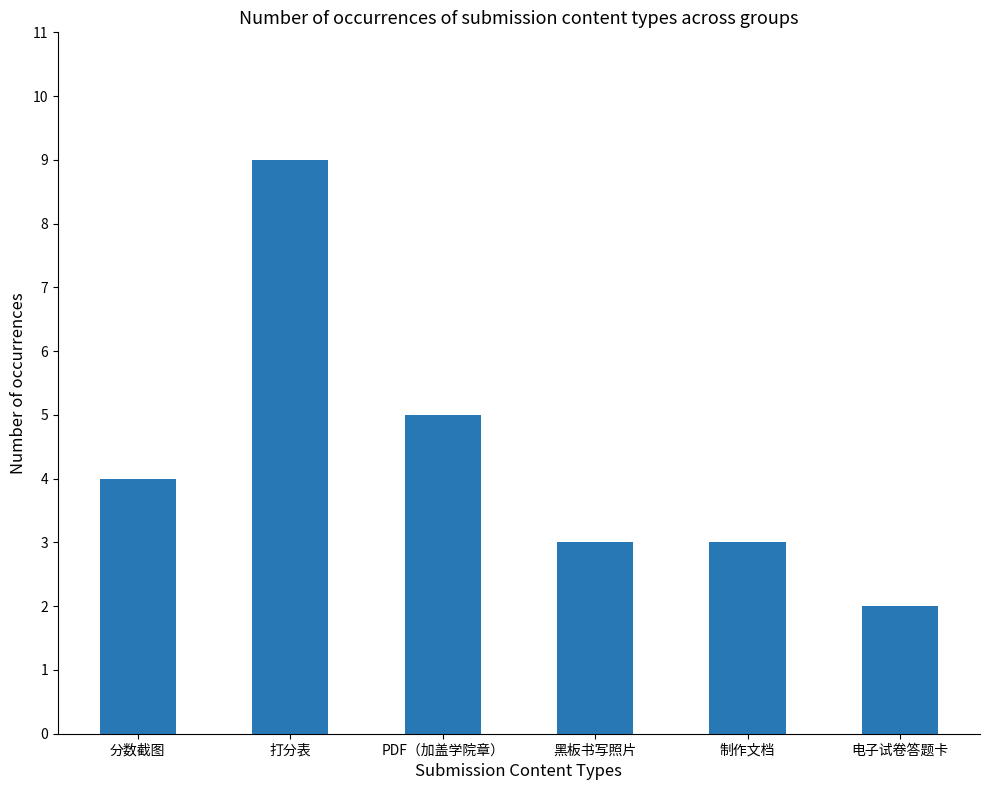

What is the change in value from 打分表 to 黑板书写照片?

-6